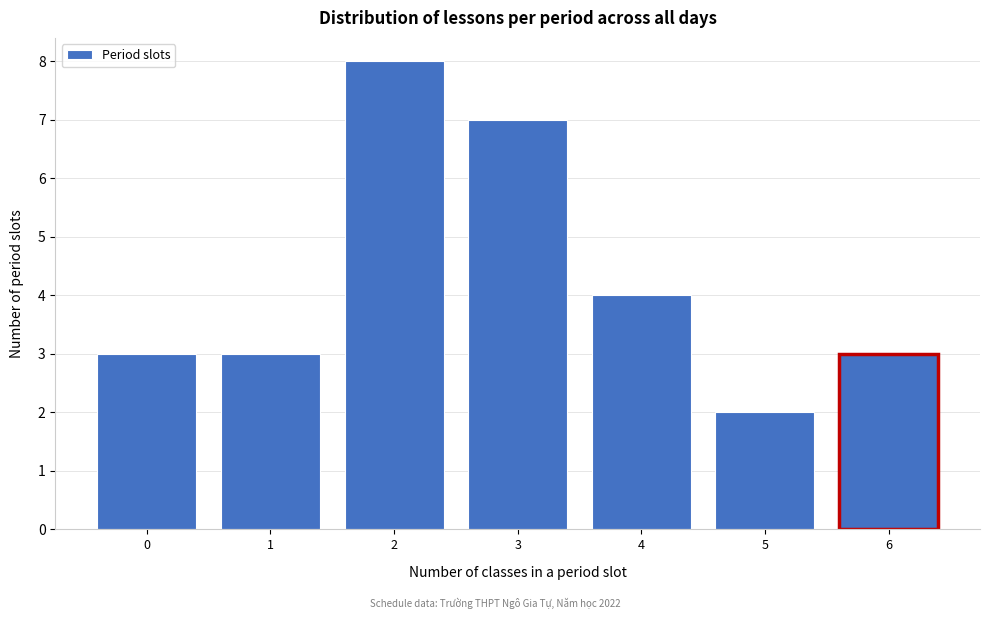

Reading left to right, transcribe all the data shown in this chart.

0=3	1=3	2=8	3=7	4=4	5=2	6=3